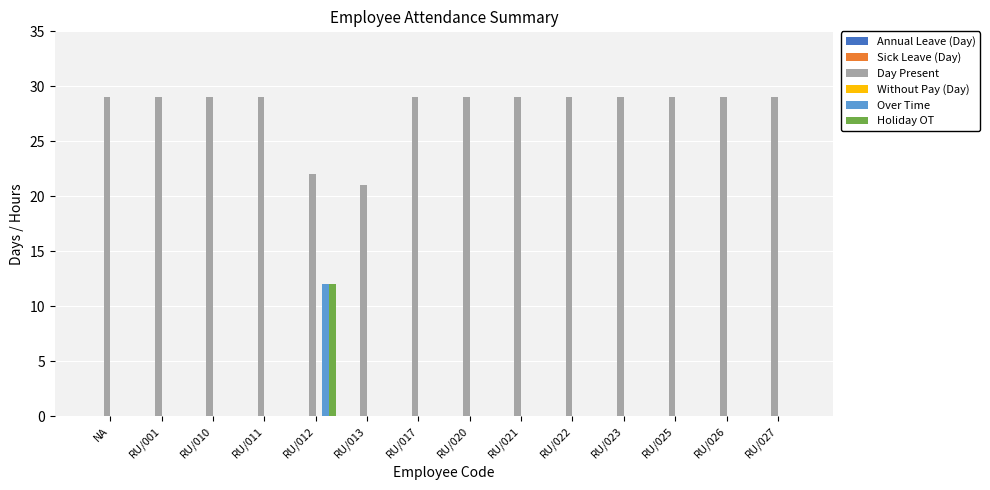

Where is Day Present nearest to the value 25?

RU/012